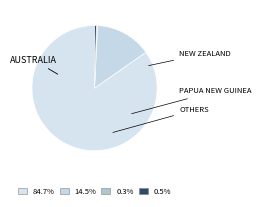

Which slice represents more than half of the pie?

Australia